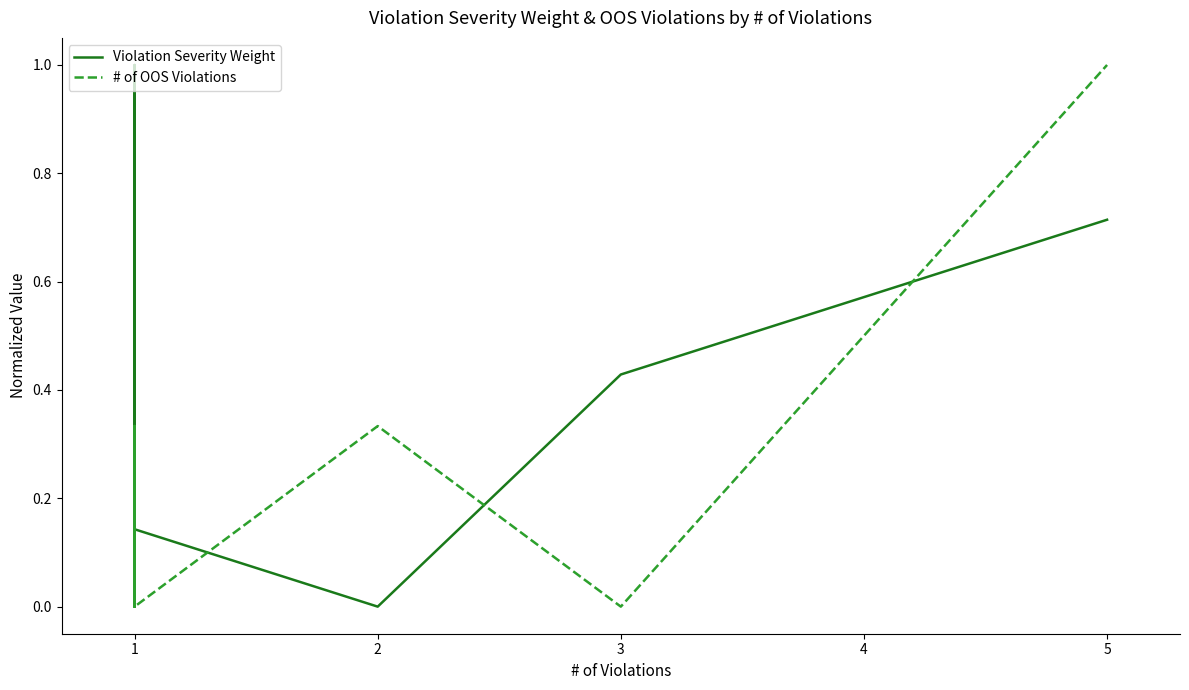

True or false: # of OOS Violations and Violation Severity Weight intersect in this chart.

True